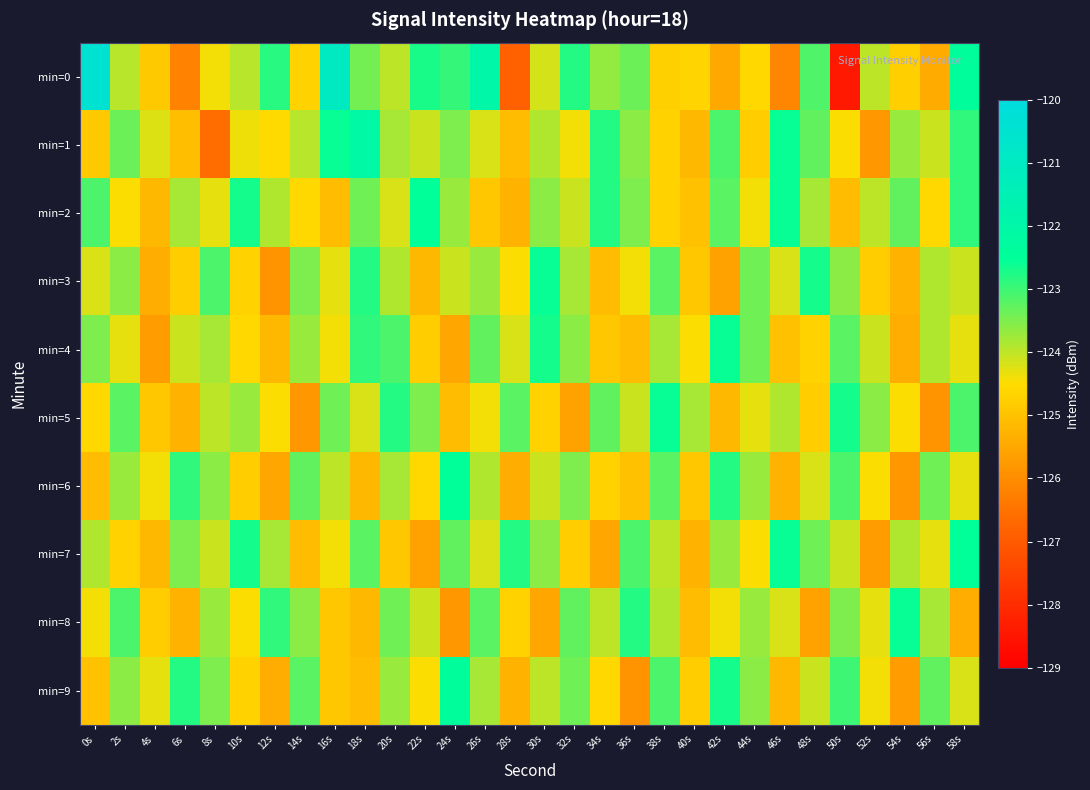

At which category is the sum across all series the highest?

58s